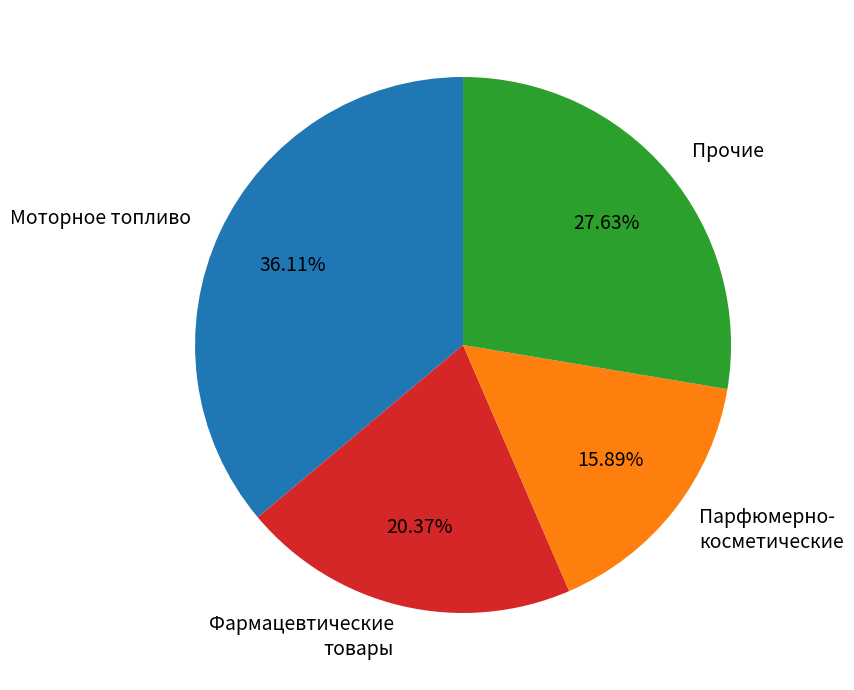

What is the ratio of the value at Фармацевтические товары to the value at Парфюмерно- косметические?

1.3